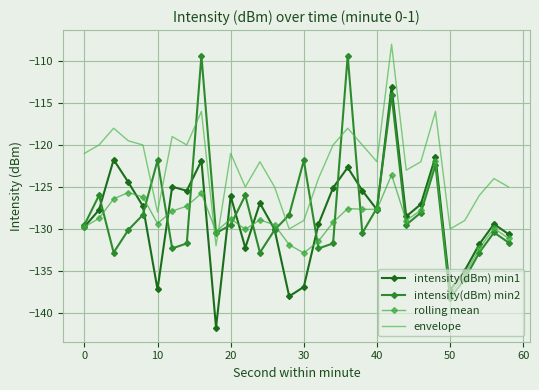

Reading left to right, transcribe all the data shown in this chart.

intensity(dBm) min1: -129.8	-127.7	-121.8	-124.4	-127.3	-137.2	-125.0	-125.5	-121.9	-141.7	-126.1	-132.2	-126.9	-130.1	-138.0	-136.9	-129.4	-125.1	-122.7	-125.4	-127.7	-113.1	-128.5	-127.1	-121.4	-137.3	-135.0	-131.8	-129.4	-130.6
intensity(dBm) min2: -129.5	-126.0	-132.8	-130.1	-128.3	-121.8	-132.3	-131.7	-109.4	-130.5	-129.5	-126.0	-132.8	-130.1	-128.3	-121.8	-132.3	-131.7	-109.4	-130.5	-127.5	-114.1	-129.5	-128.1	-122.4	-138.3	-136.0	-132.8	-130.4	-131.6
rolling mean: -129.8	-128.7	-126.4	-125.7	-126.2	-129.4	-127.9	-127.3	-125.8	-130.3	-128.8	-130.0	-128.9	-129.5	-131.9	-132.9	-131.5	-129.2	-127.6	-127.7	-127.7	-123.6	-129.0	-127.8	-121.9	-137.8	-135.5	-132.3	-129.9	-131.1
envelope: -121.0	-120.0	-118.0	-119.5	-120.0	-128.0	-119.0	-120.0	-116.0	-132.0	-121.0	-125.0	-122.0	-125.0	-130.0	-129.0	-124.0	-120.0	-118.0	-120.0	-122.0	-108.0	-123.0	-122.0	-116.0	-130.0	-129.0	-126.0	-124.0	-125.0